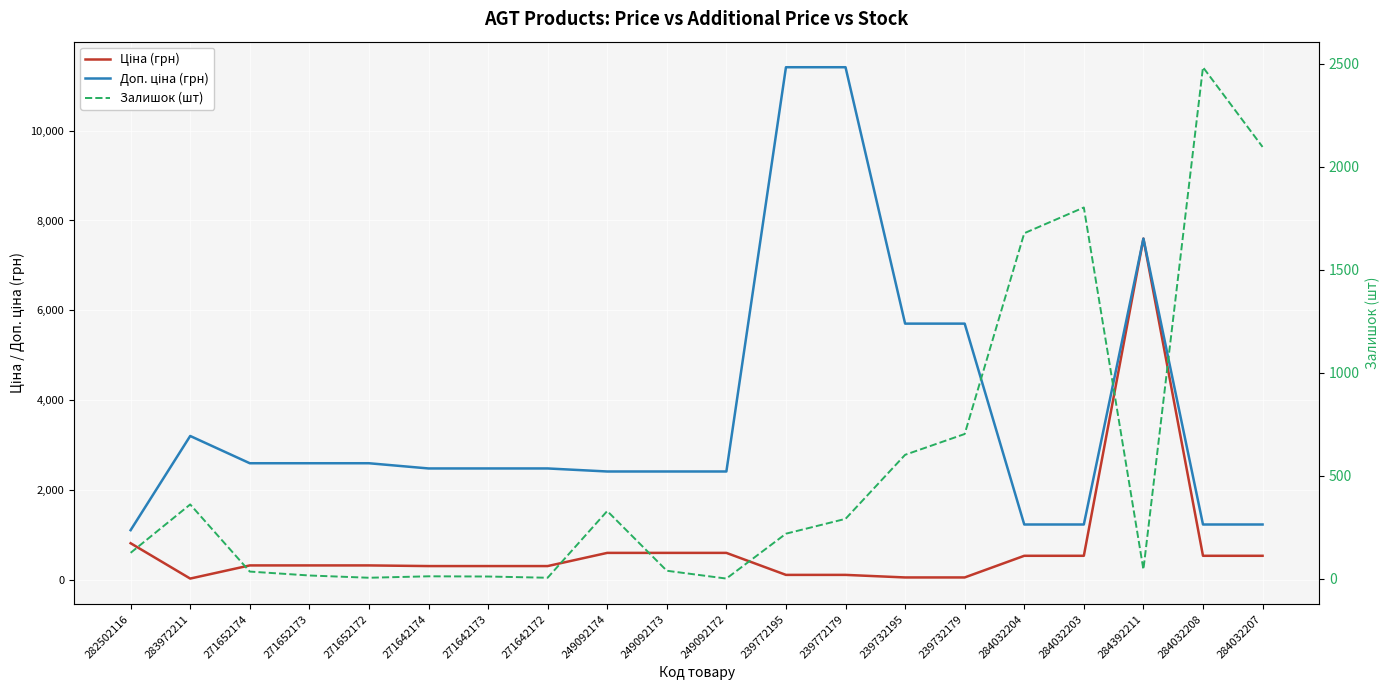

What is the difference between the second highest and minimum values in the Ціна (грн) series?

786.4